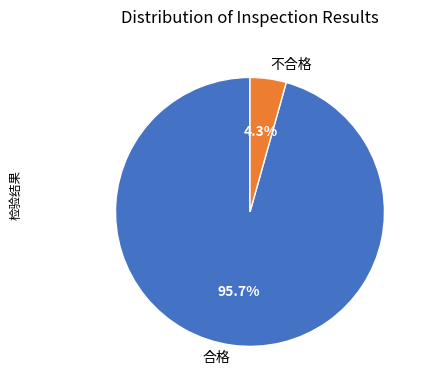

How many segments does this pie chart have?

2